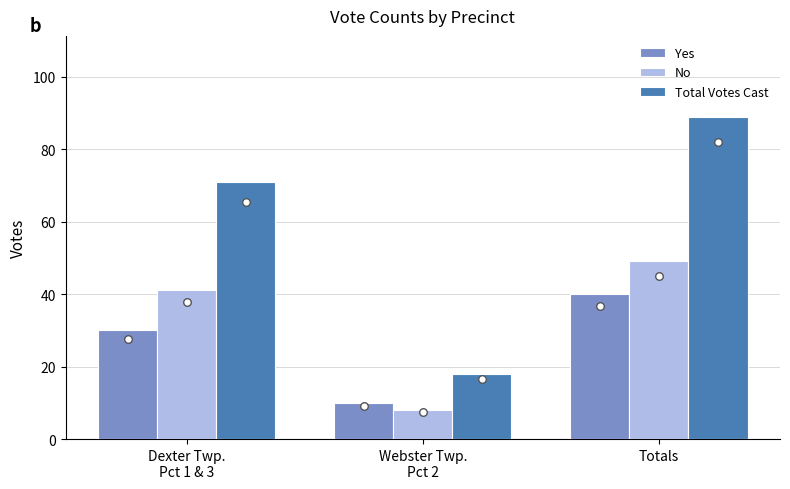

What is the total value across all series at Webster Twp.
Pct 2?

36